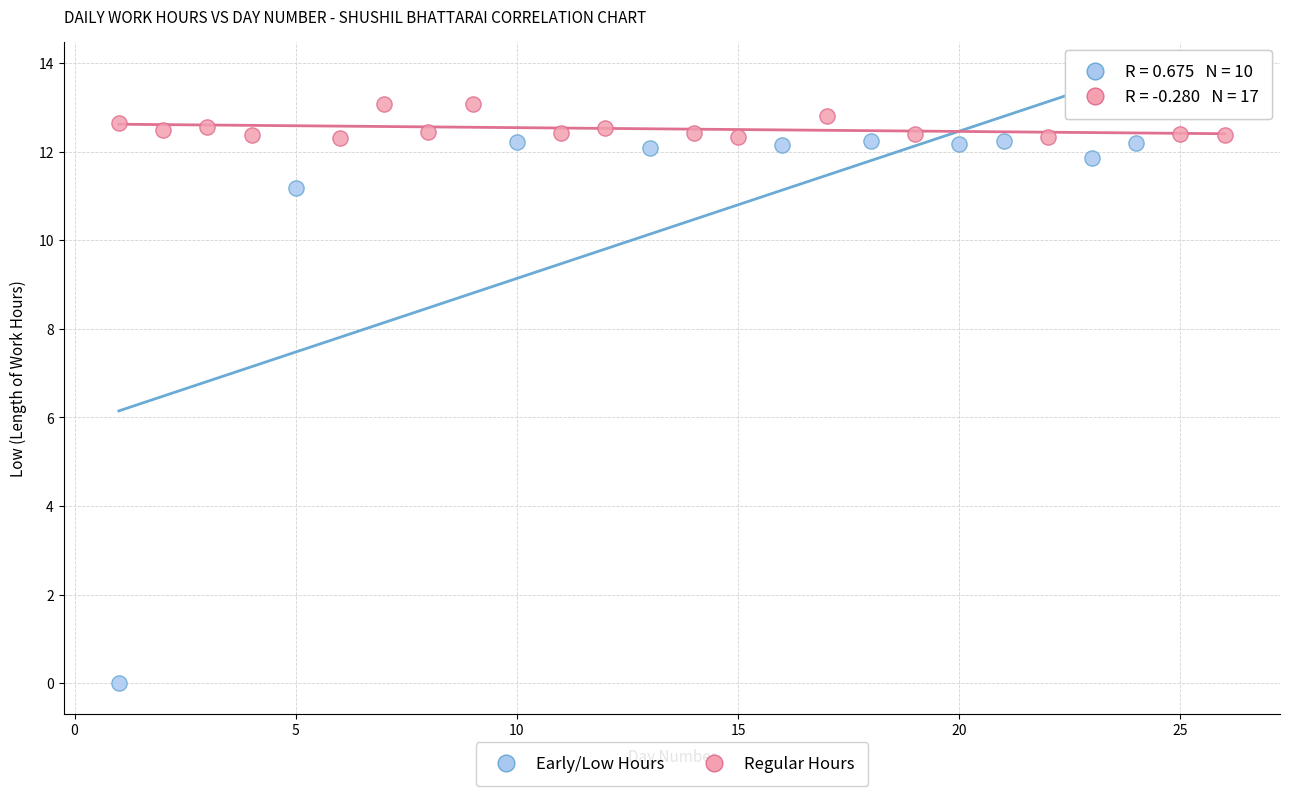

Which series contains the lowest Y value?

Early/Low Hours